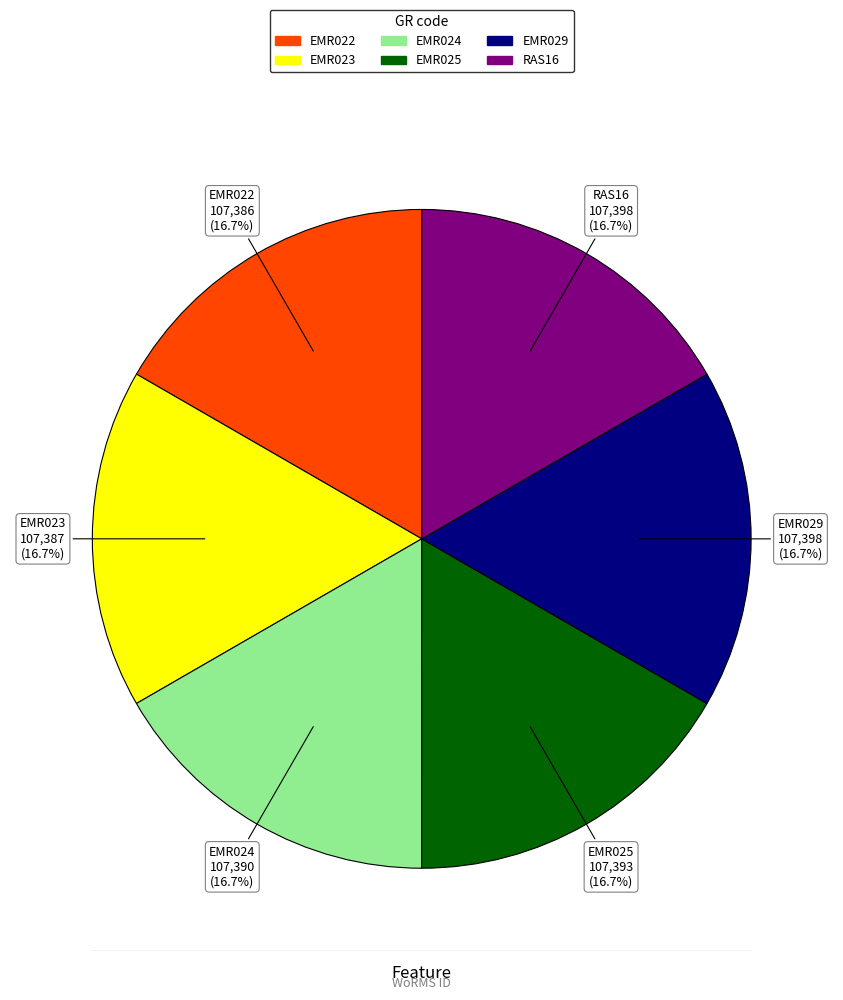

What is the ratio of the value at EMR029 to the value at EMR025?

1.0